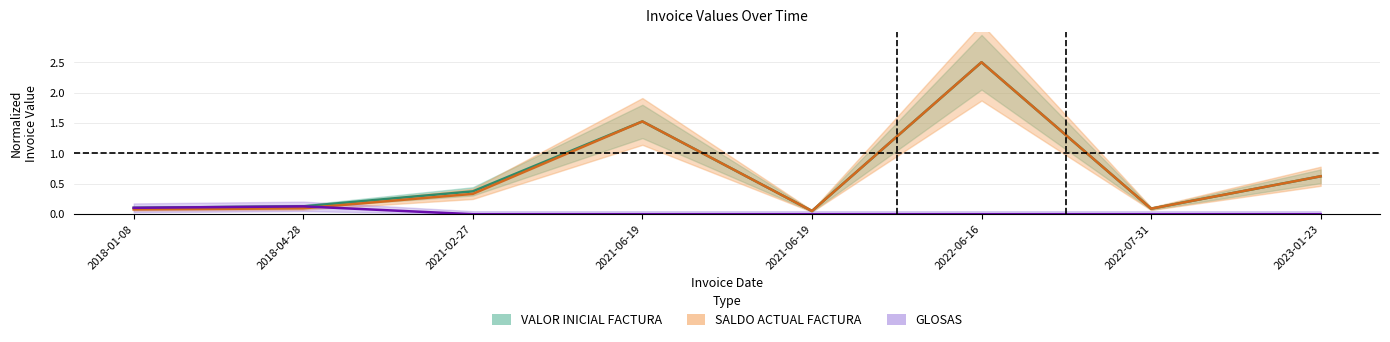

True or false: VALOR INICIAL FACTURA and SALDO ACTUAL FACTURA intersect in this chart.

False